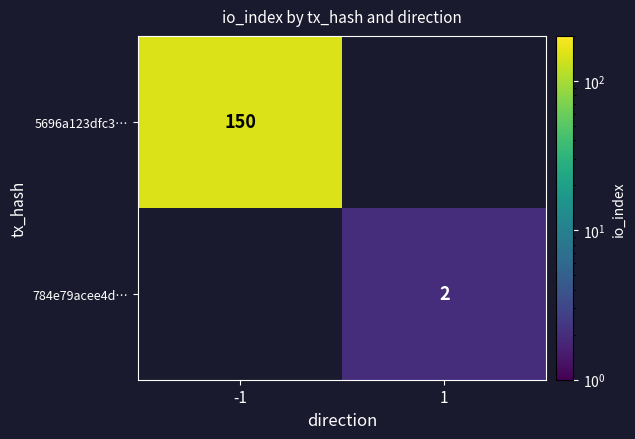

Is the value of 784e79acee4d… at 1 greater than the value of 5696a123dfc3… at 1?

No